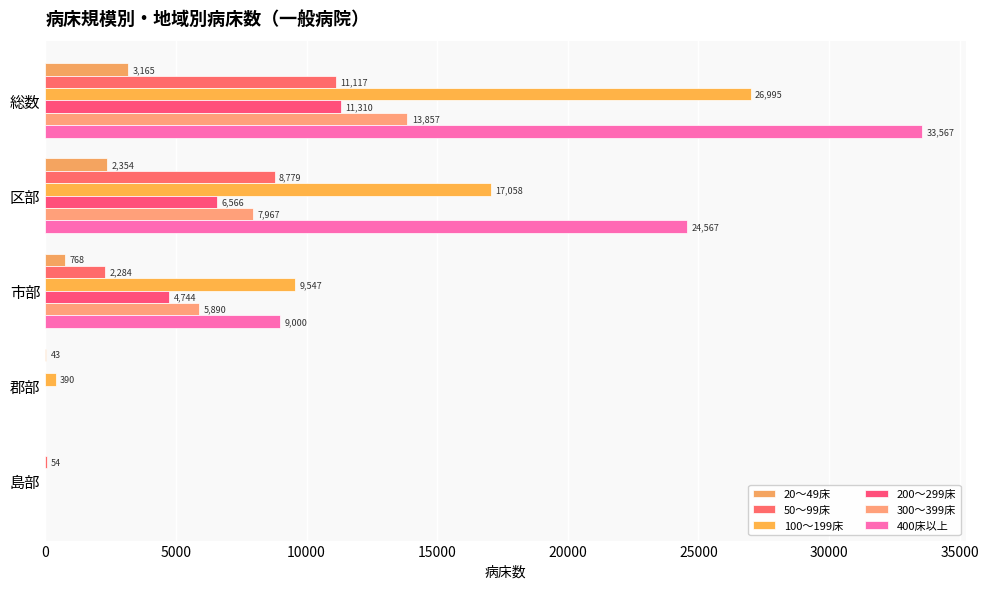

Which series has the largest total across all categories?

400床以上